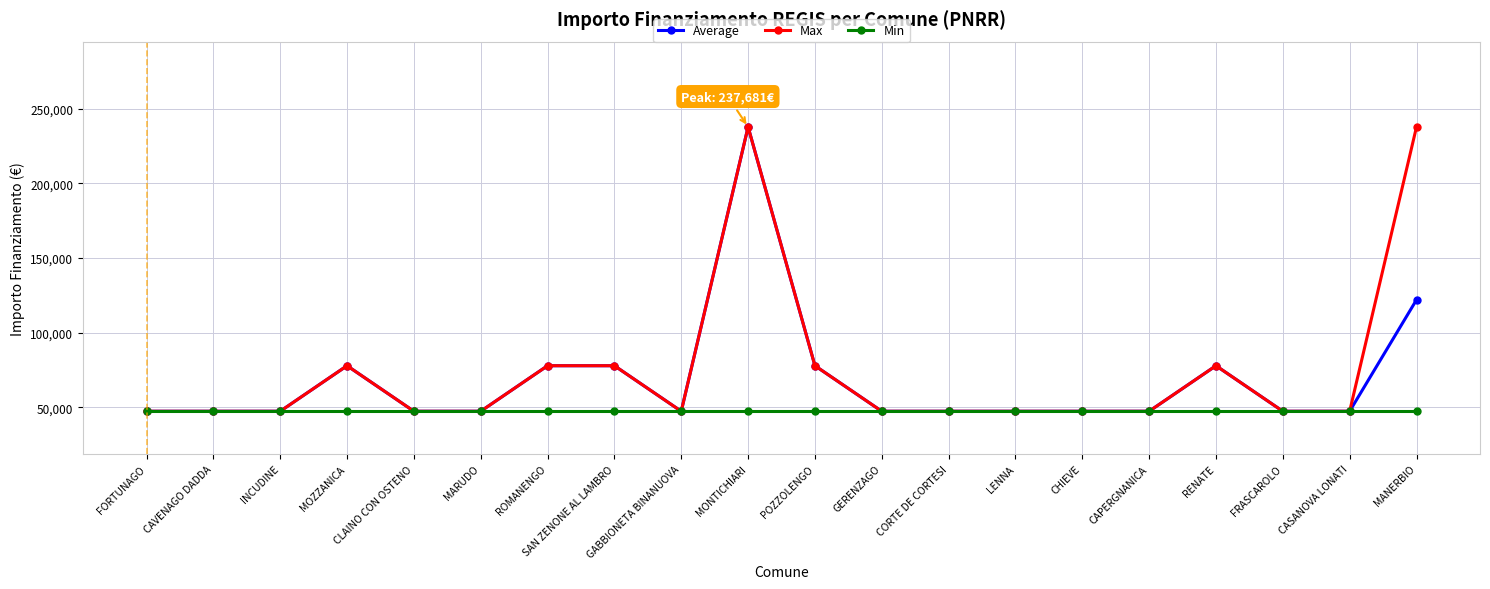

What is the sum of all Min values?

948540